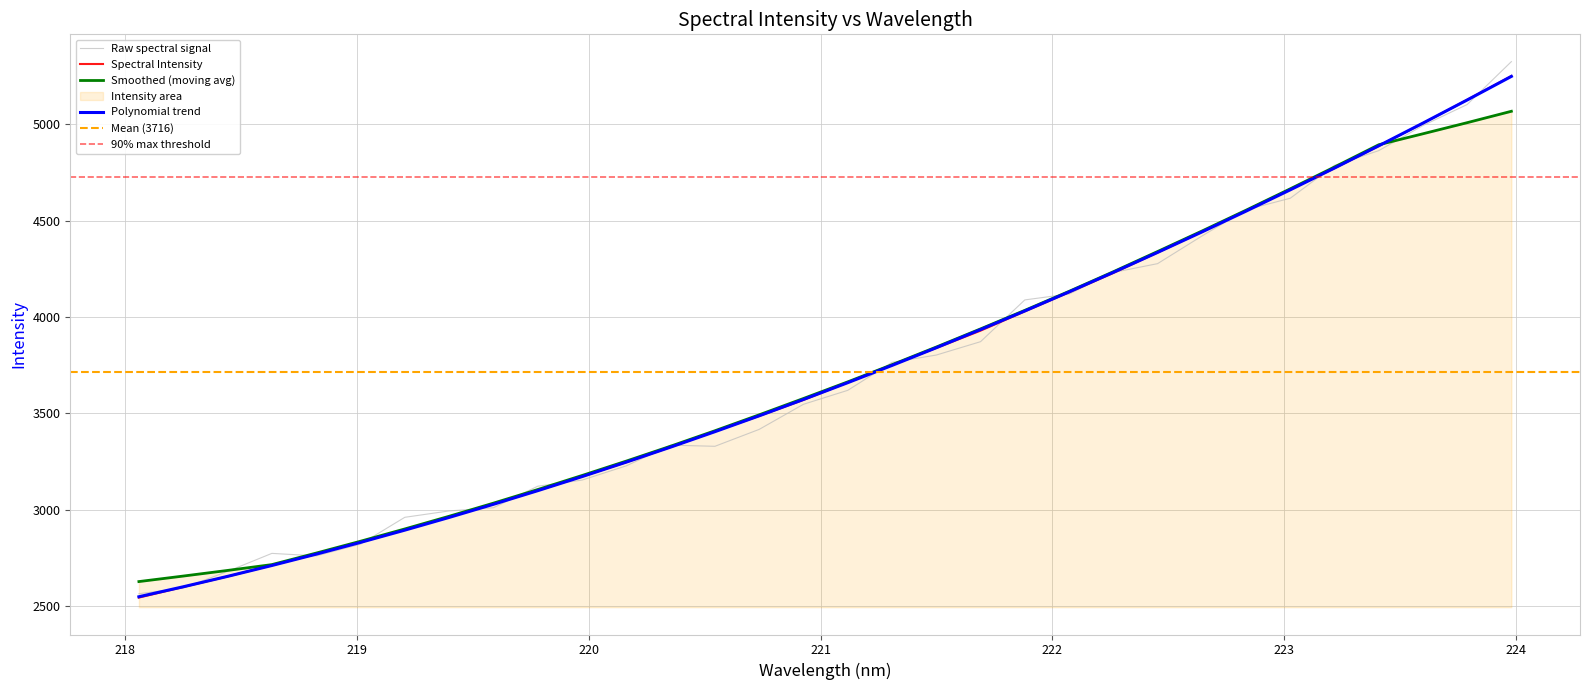

Approximately how many times larger is the value at 218.6332 compared to 223.5987?

0.5